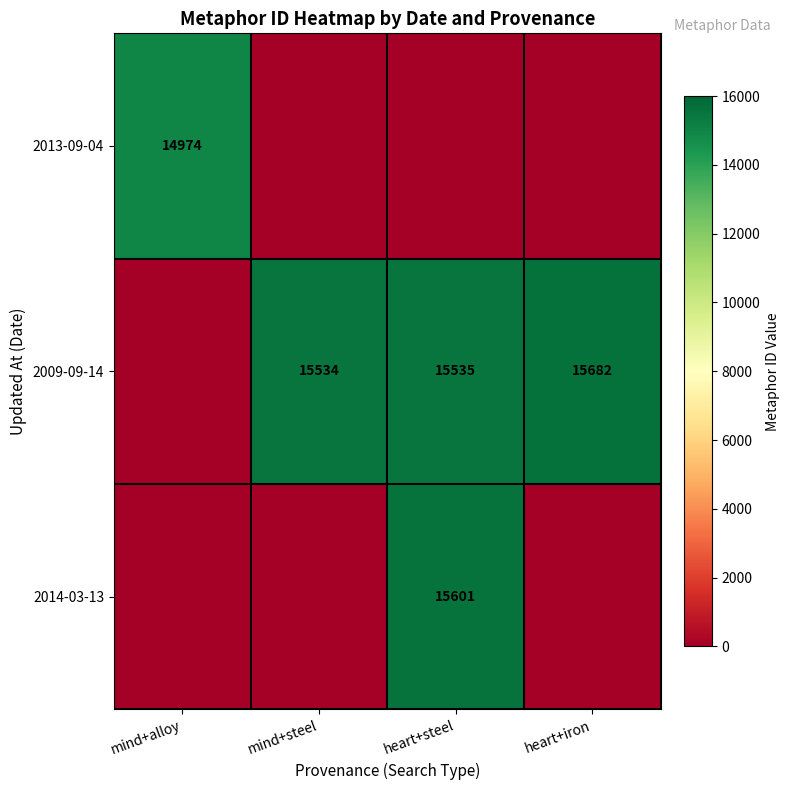

The 2009-09-14 series shows 5472 at mind+steel. True or false?

False